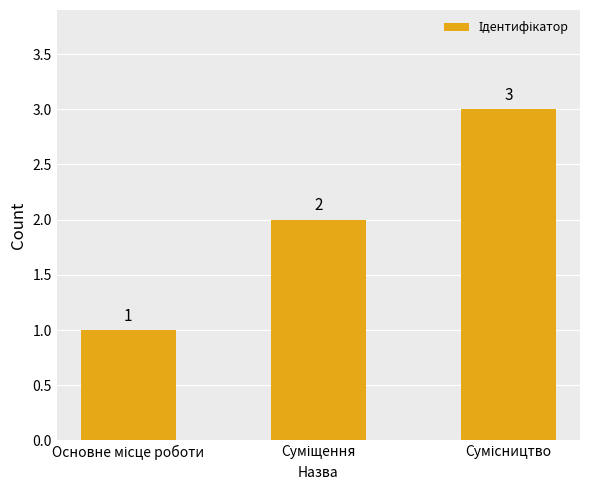

Count the values in the range 1 to 3.

3